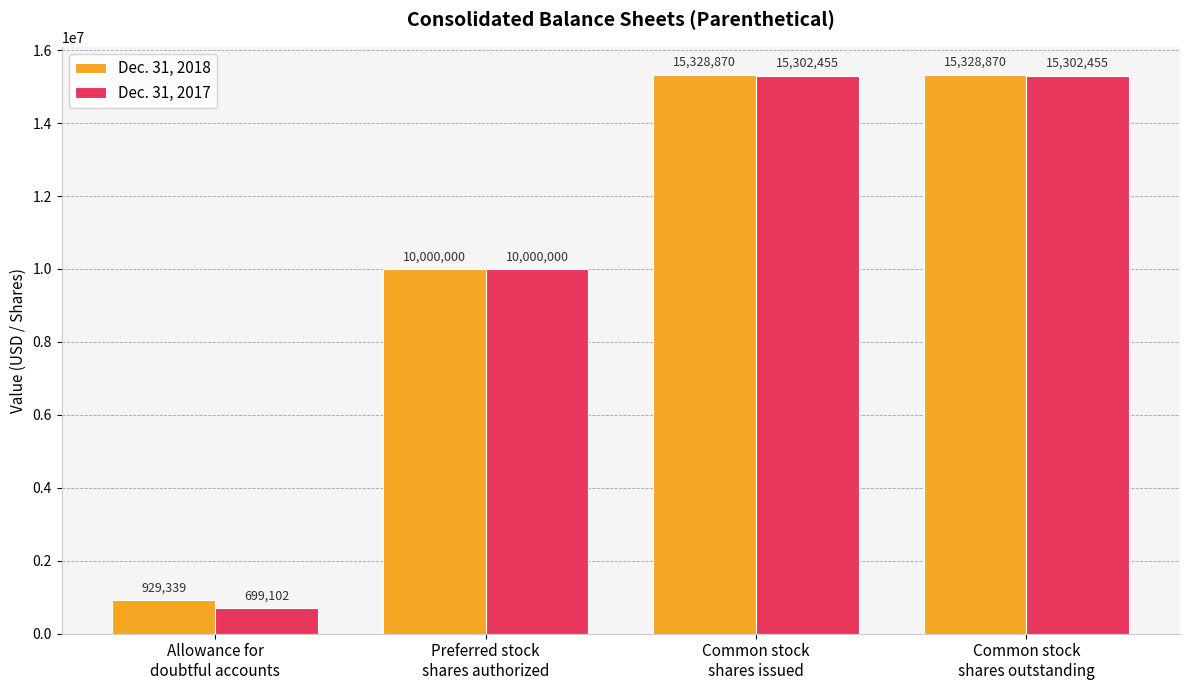

How many bars are there in each group?

2